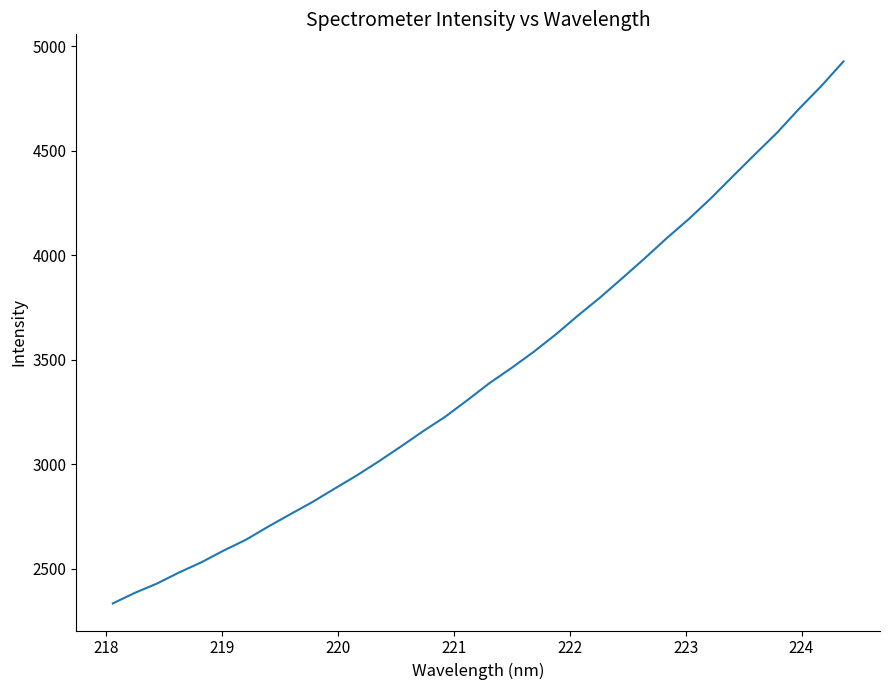

What is the difference between the maximum and minimum values?

2594.7